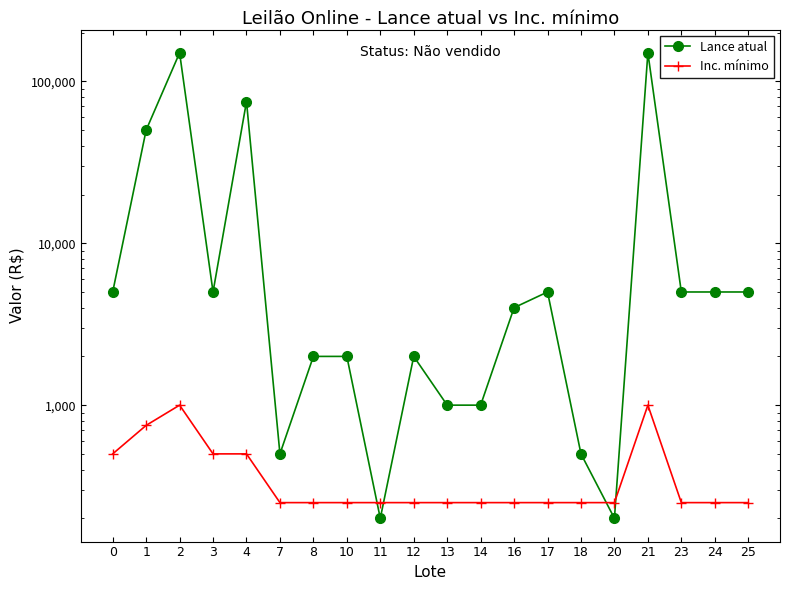

Reading left to right, list all the values displayed in this chart.

Lance atual: 5000	50000	150000	5000	75000	500	2000	2000	200	2000	1000	1000	4000	5000	500	200	150000	5000	5000	5000
Inc. mínimo: 500	750	1000	500	500	250	250	250	250	250	250	250	250	250	250	250	1000	250	250	250